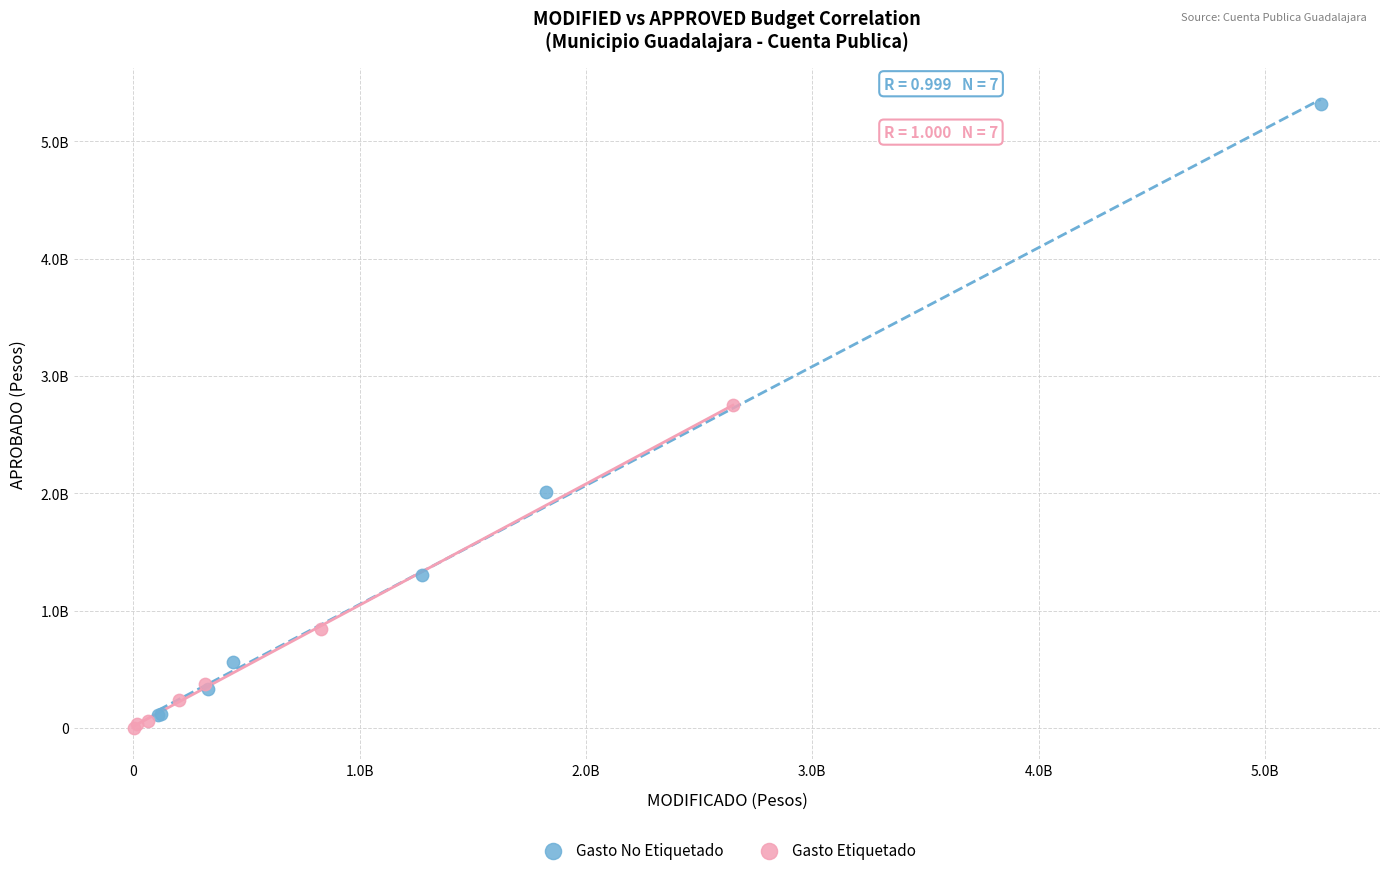

Which series contains the lowest Y value?

Gasto Etiquetado